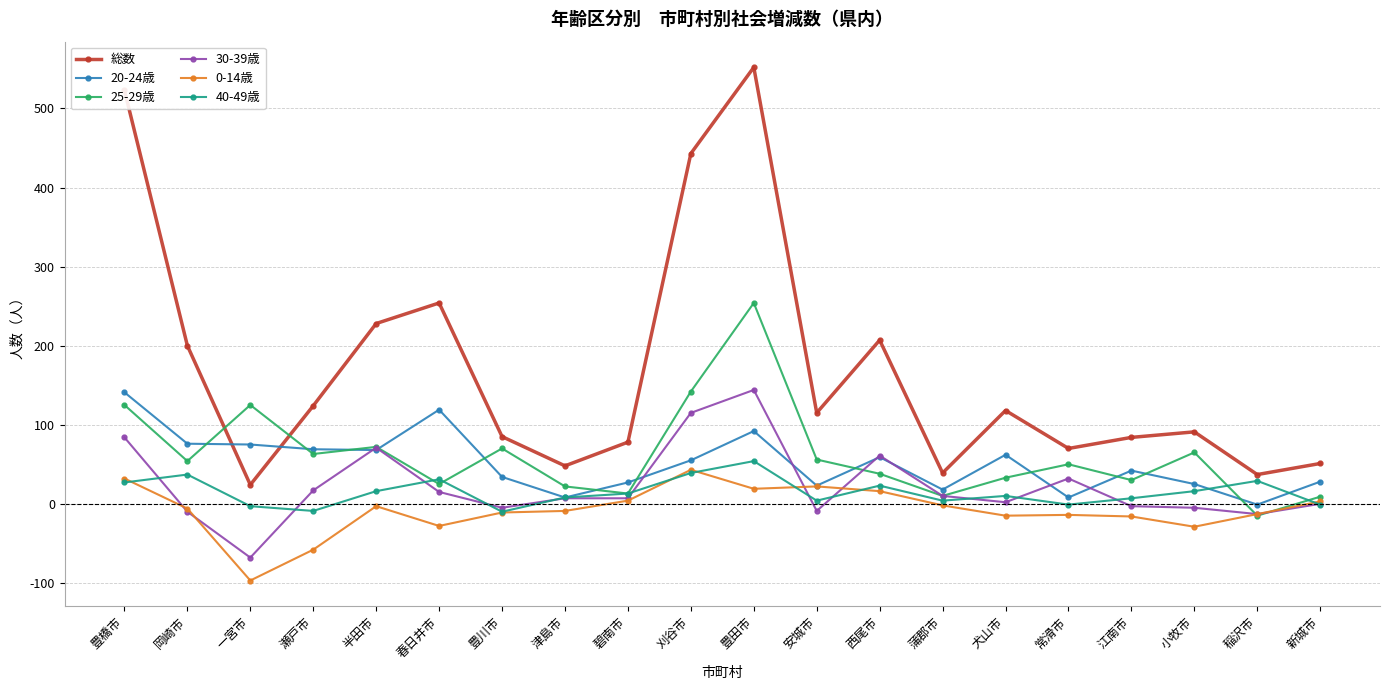

True or false: 25-29歳 has more than 2 points higher than both neighbors.

True